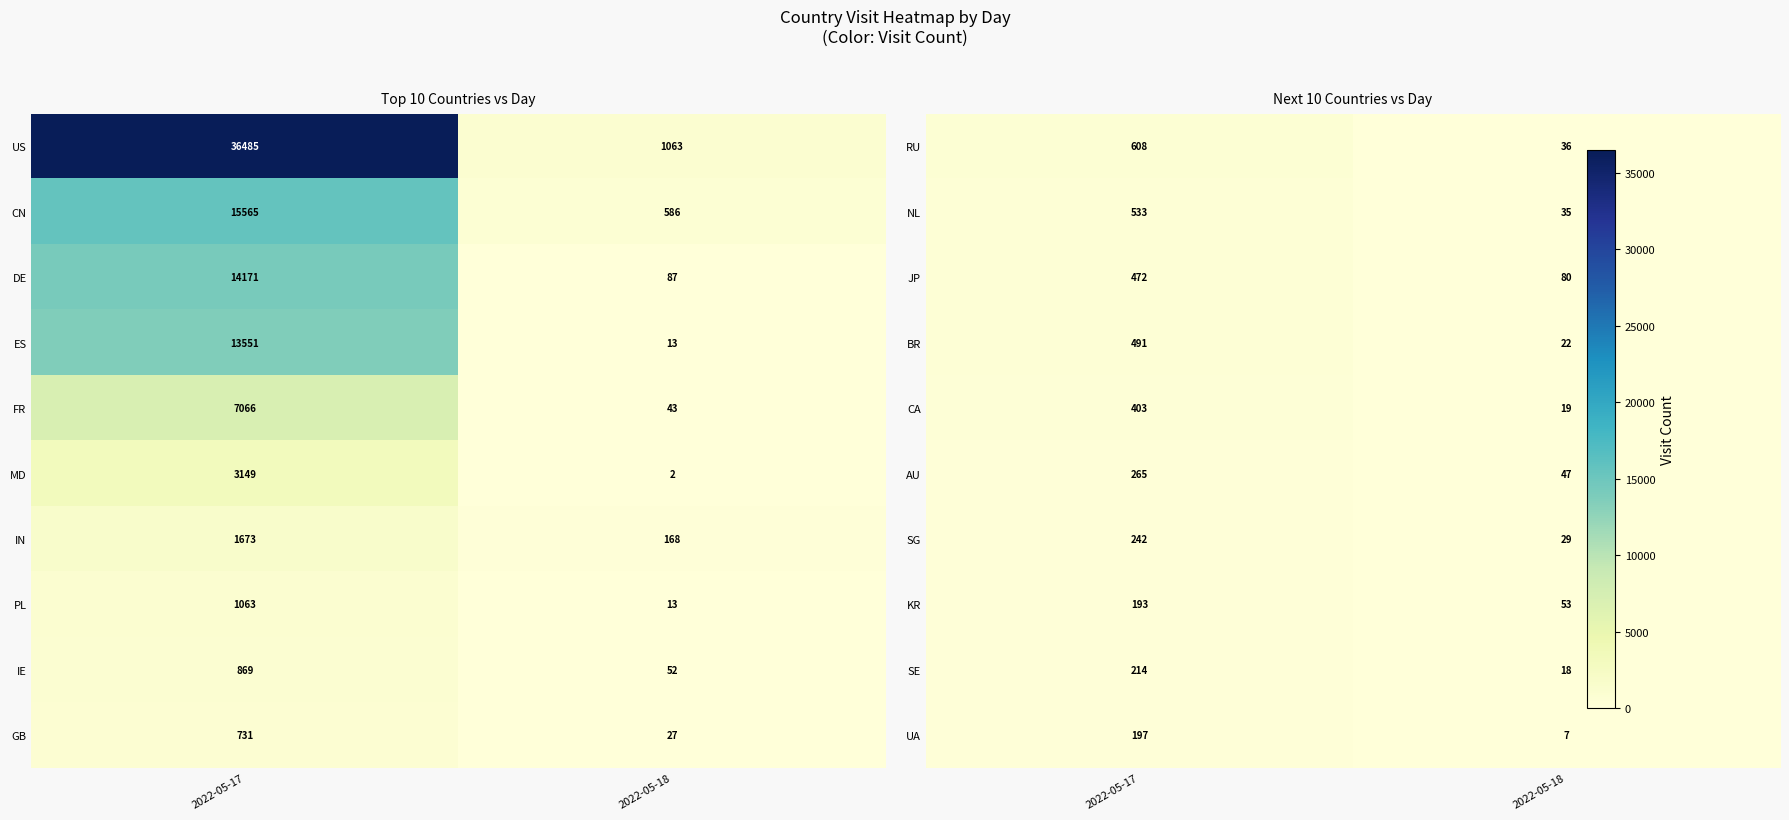

What is the lowest value of the US series?

1063